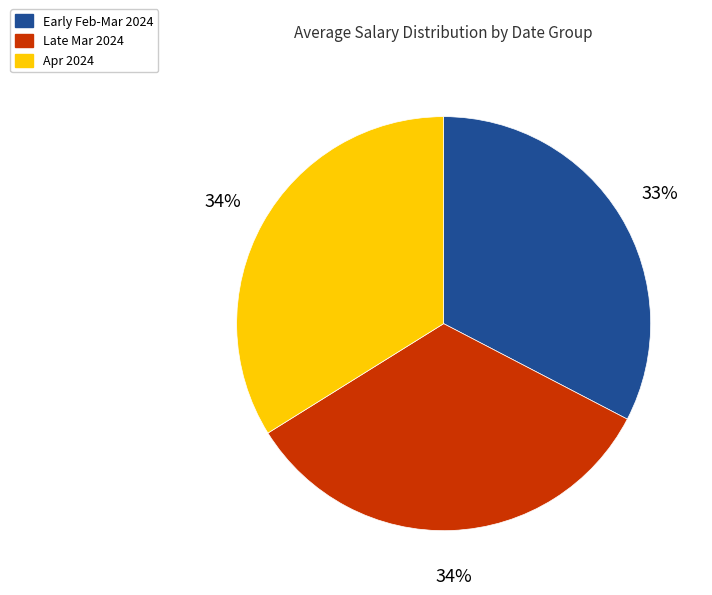

What is the smallest slice in the pie chart?

Early Feb-Mar 2024